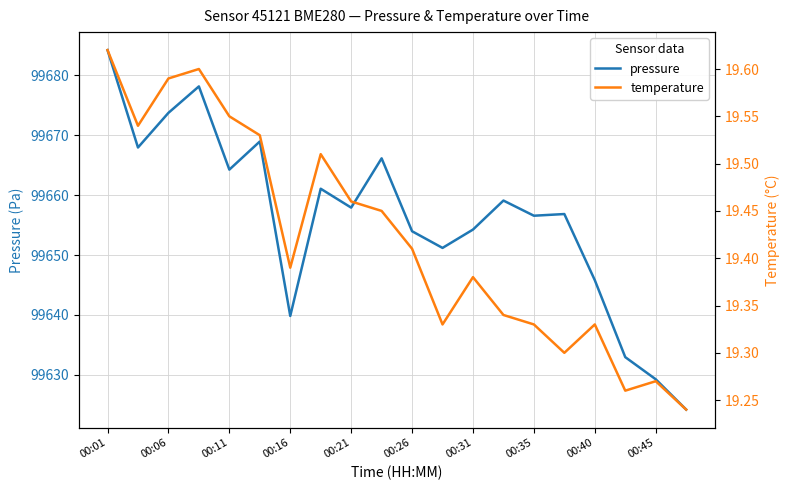

What is the highest value of the pressure series?

99684.2